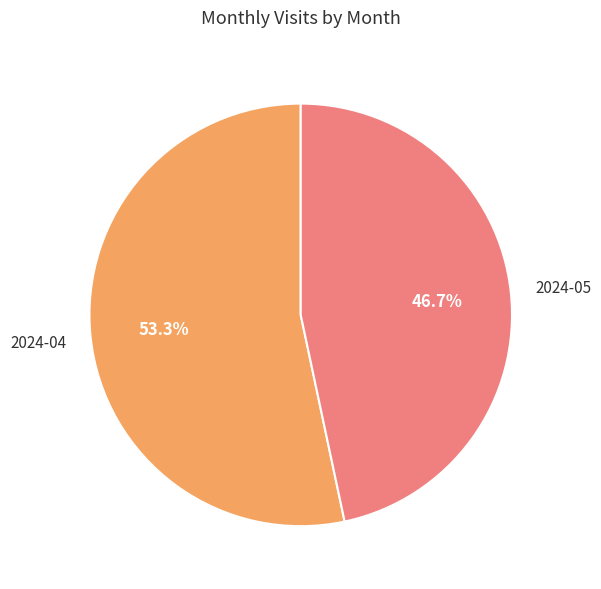

Is there a majority slice in this chart?

Yes